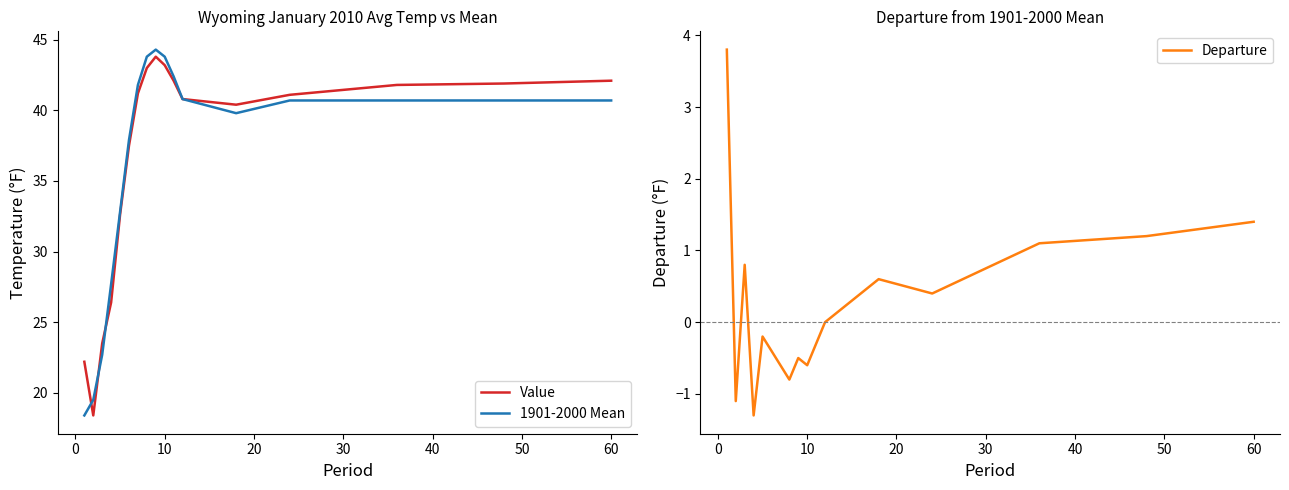

At how many categories does at least one series exceed 12?

17